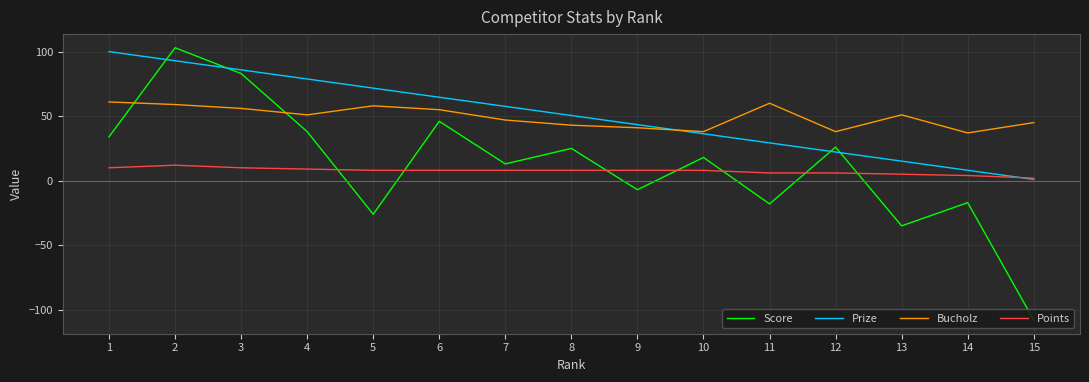

How many values in Score are above zero?

9